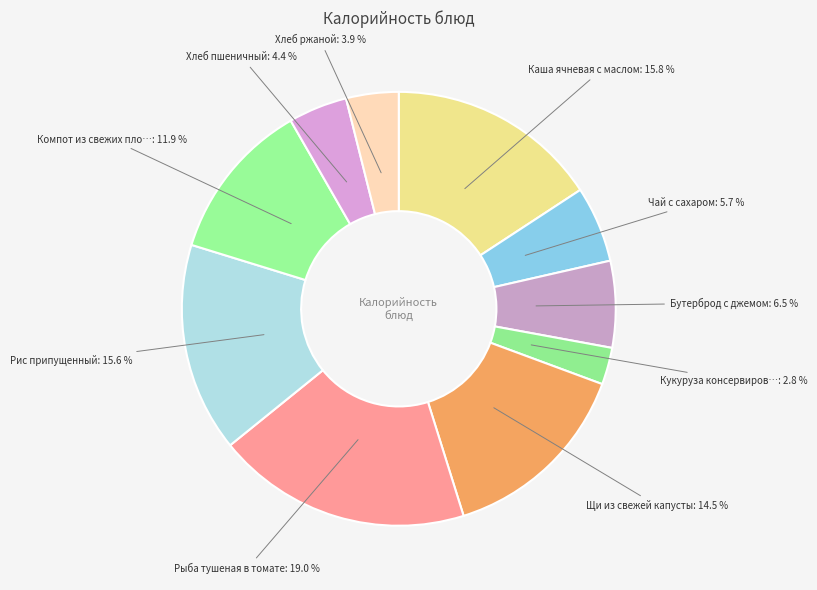

How many slices are in this pie chart?

10